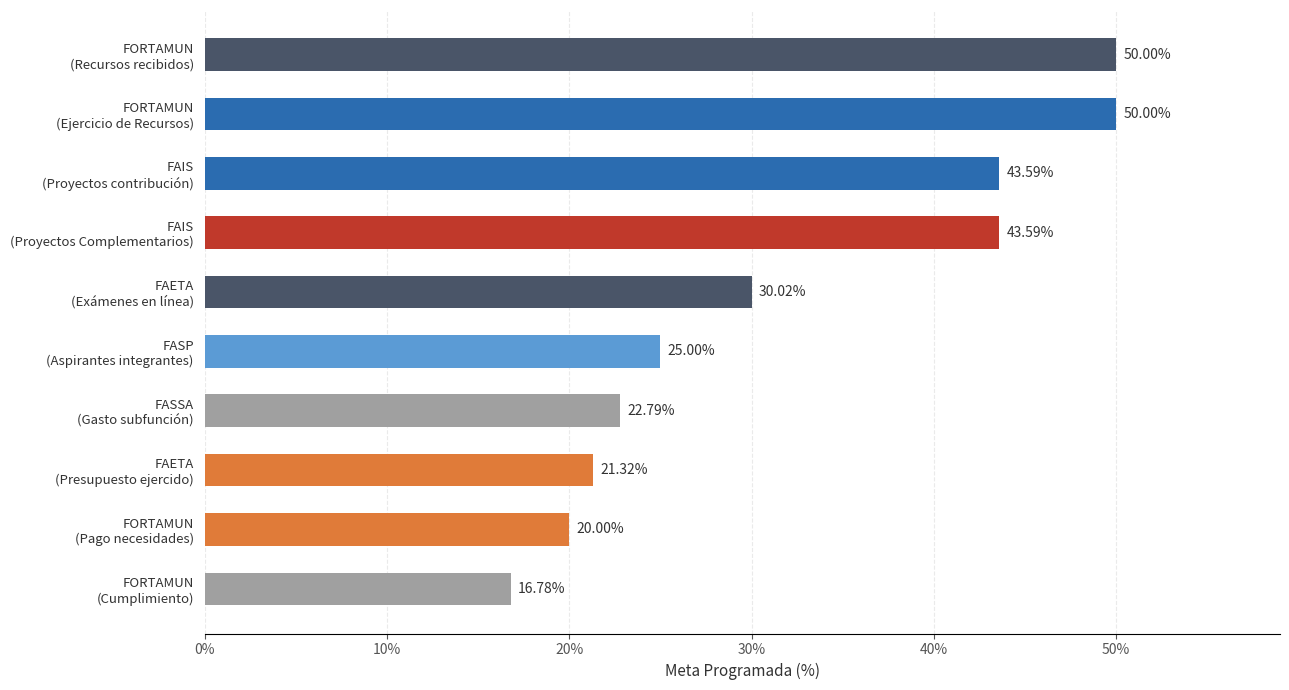

What is the sum of all values?

323.1